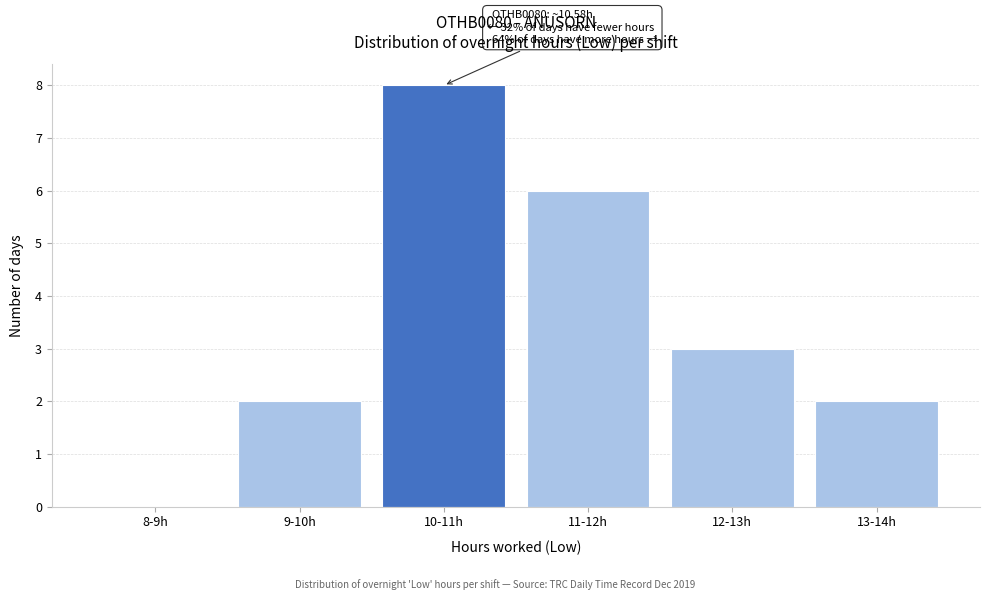

Reading left to right, list all the values displayed in this chart.

8-9h=0	9-10h=2	10-11h=8	11-12h=6	12-13h=3	13-14h=2